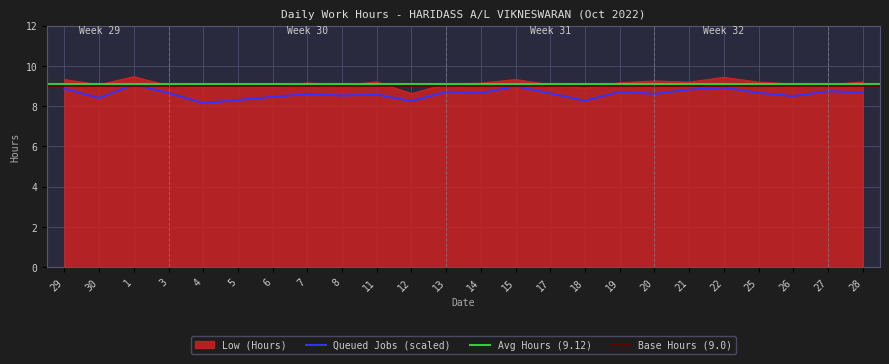

Reading left to right, extract all data points from this chart.

9.3	9.1	9.5	9.0	8.9	9.0	8.9	9.2	9.0	9.2	8.6	9.1	9.1	9.3	9.1	8.9	9.2	9.2	9.2	9.4	9.2	9.1	9.1	9.2